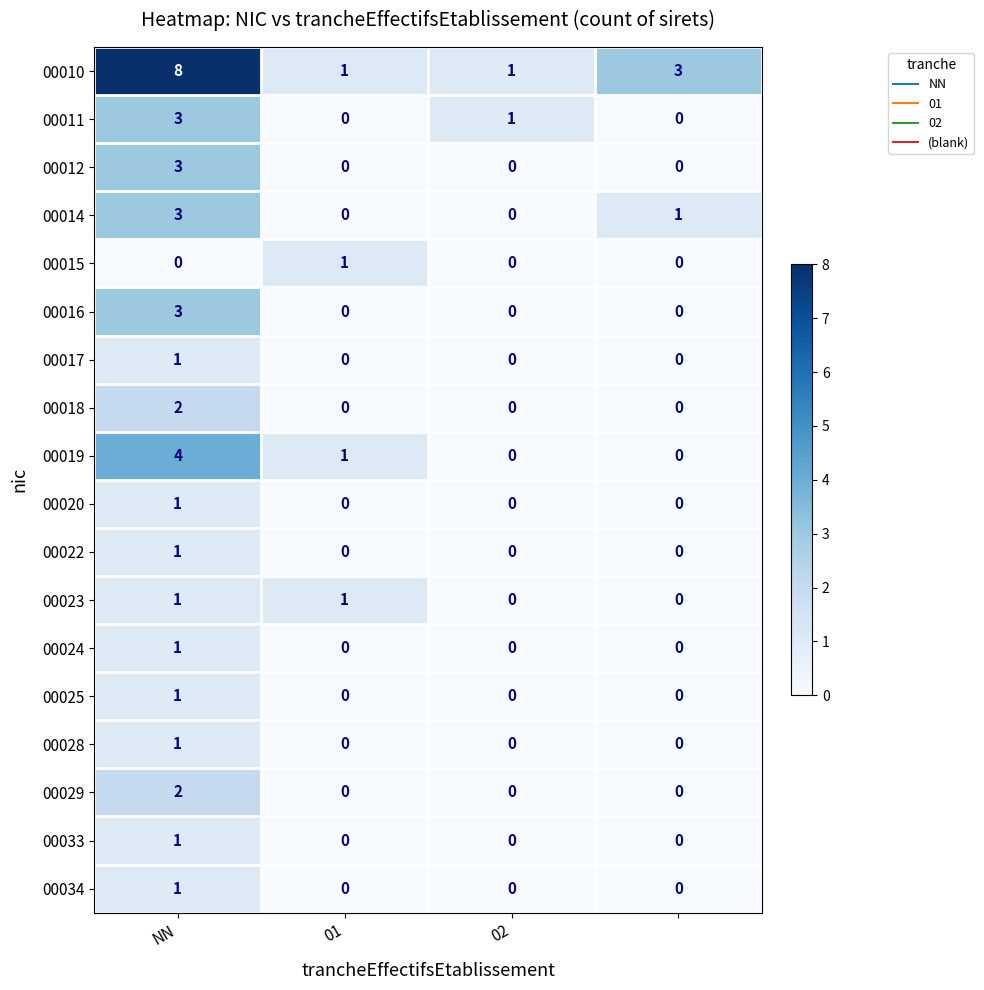

What is the maximum value shown in the chart?

8